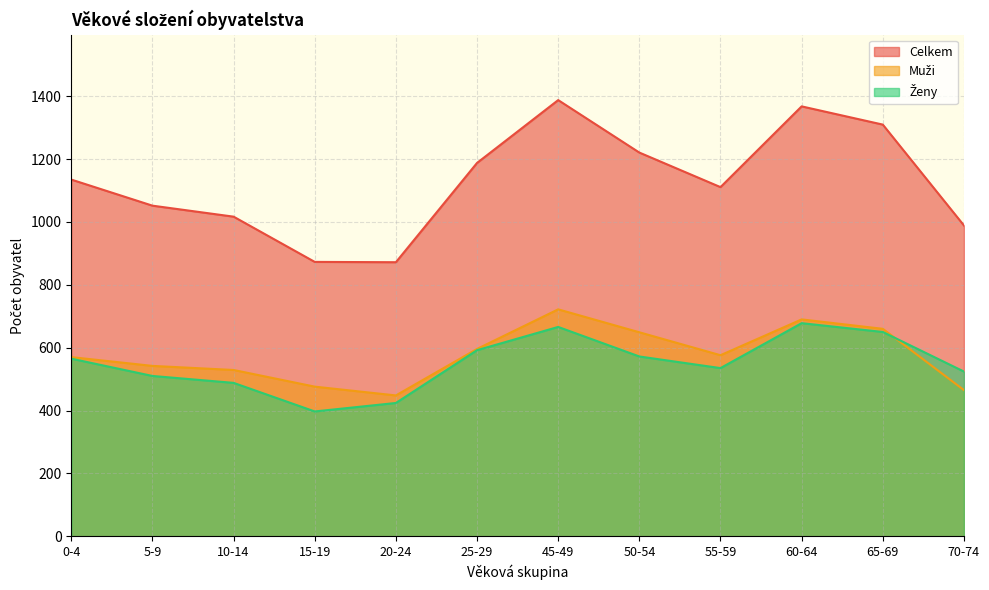

Reading left to right, transcribe all the data shown in this chart.

Muži: 0-4=570	5-9=542	10-14=529	15-19=476	20-24=448	25-29=596	45-49=722	50-54=649	55-59=576	60-64=690	65-69=660	70-74=465
Ženy: 0-4=565	5-9=510	10-14=488	15-19=397	20-24=424	25-29=592	45-49=666	50-54=572	55-59=535	60-64=678	65-69=650	70-74=524
Celkem: 0-4=1135	5-9=1052	10-14=1017	15-19=873	20-24=872	25-29=1188	45-49=1388	50-54=1221	55-59=1111	60-64=1368	65-69=1310	70-74=989